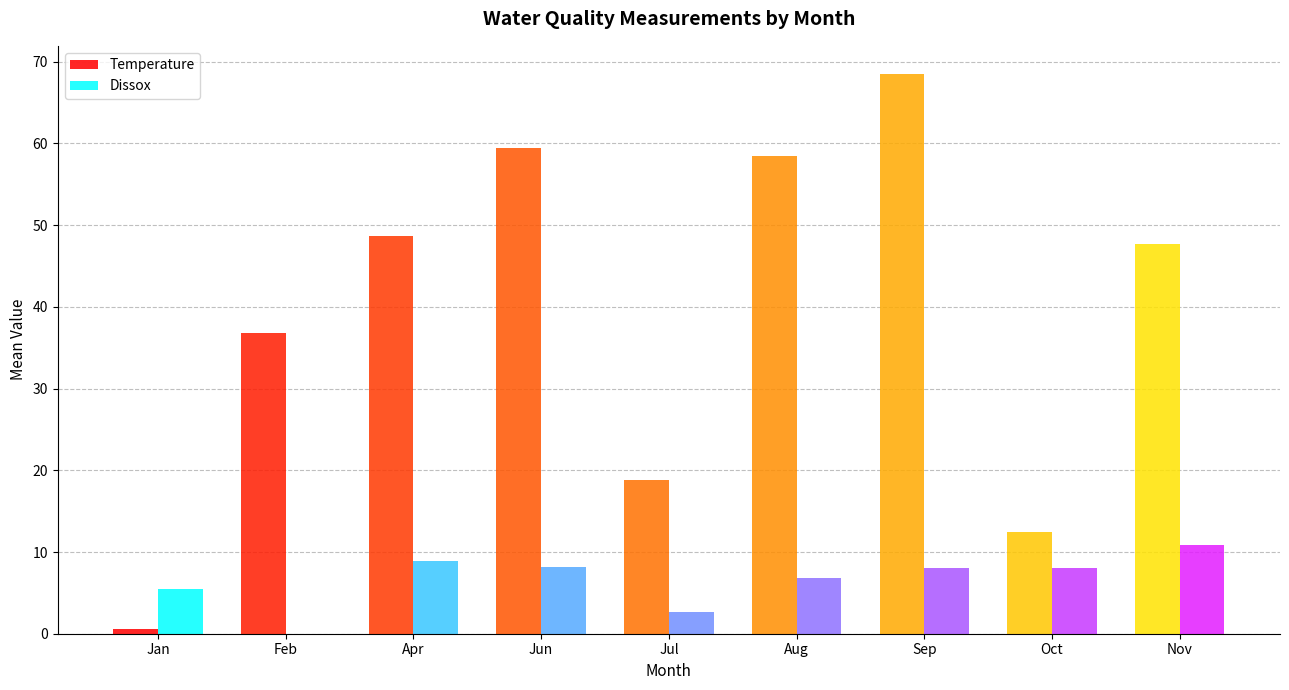

At which label does Temperature first exceed 47?

Apr